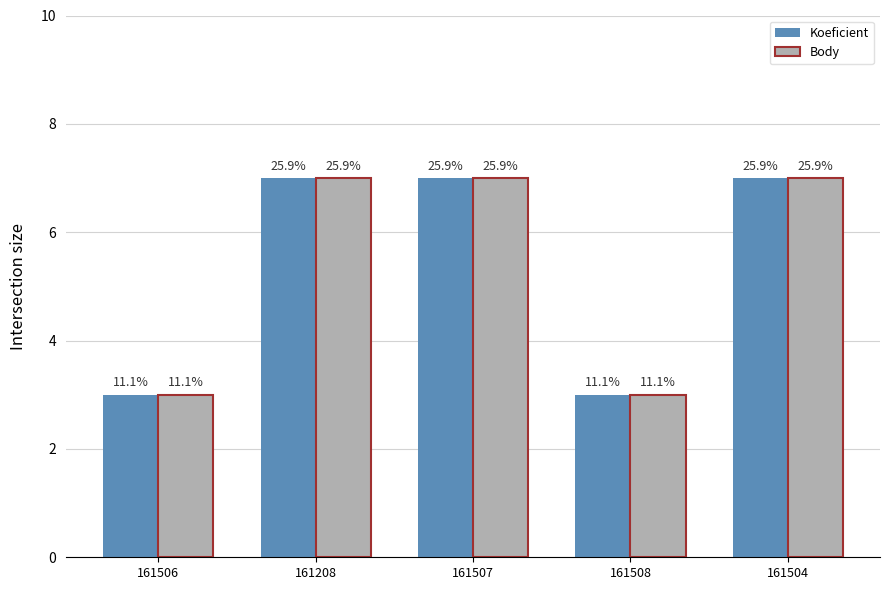

How many Koeficient values are between 3 and 7?

5